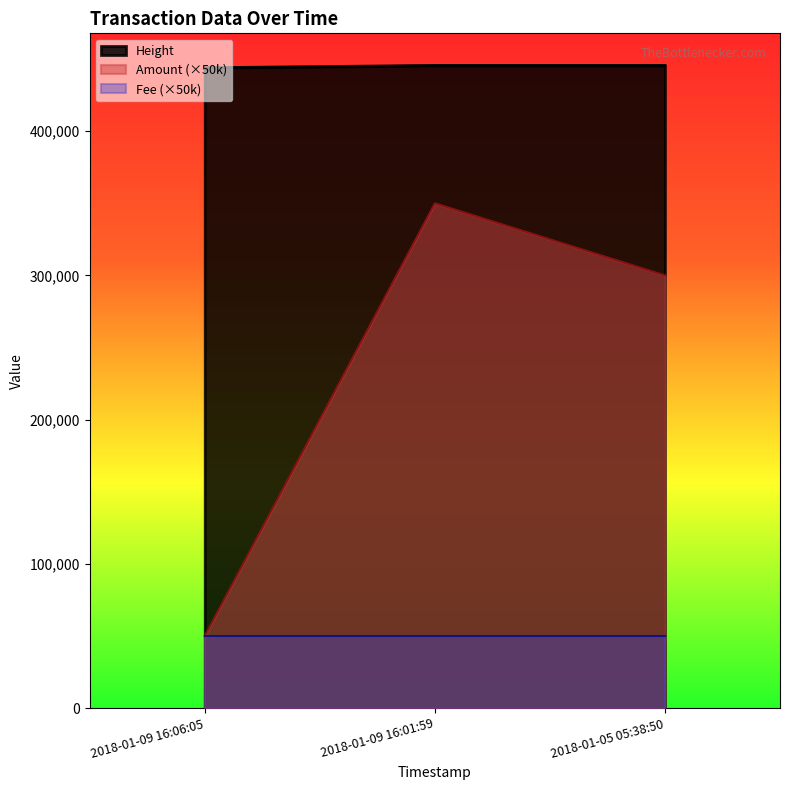

Which series has the largest total across all categories?

Height